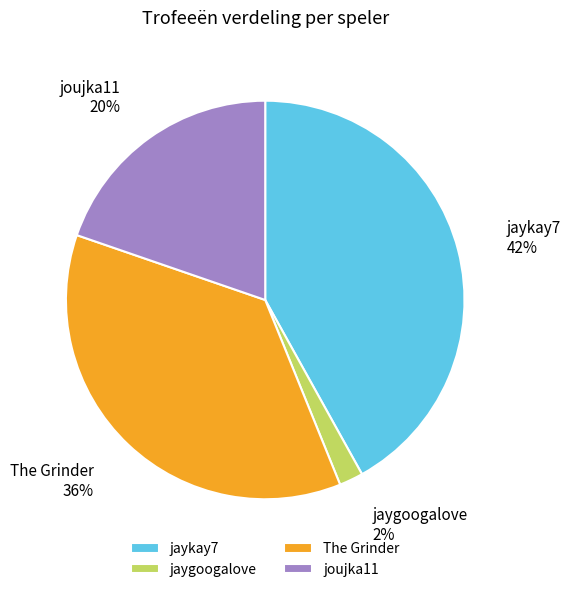

Is the sum of jaygoogalove and jaykay7 greater than half?

No